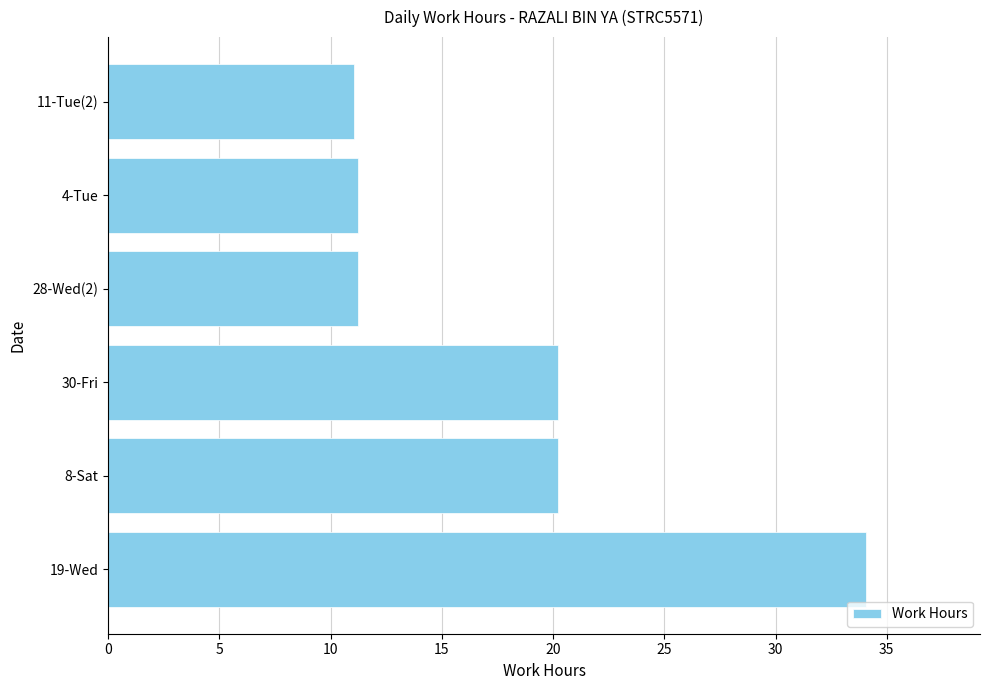

What is the difference between the maximum and minimum values?

23.0